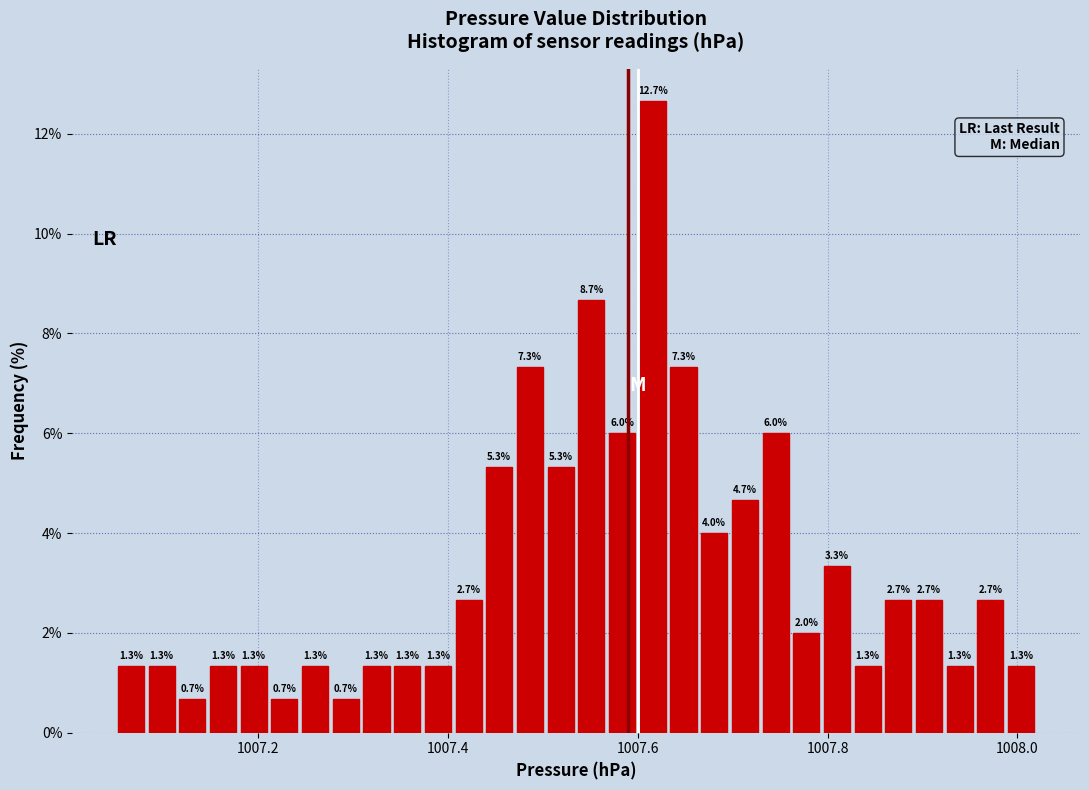

Read against the x-axis, roughly where is the centre of the tallest bar?

1007.62